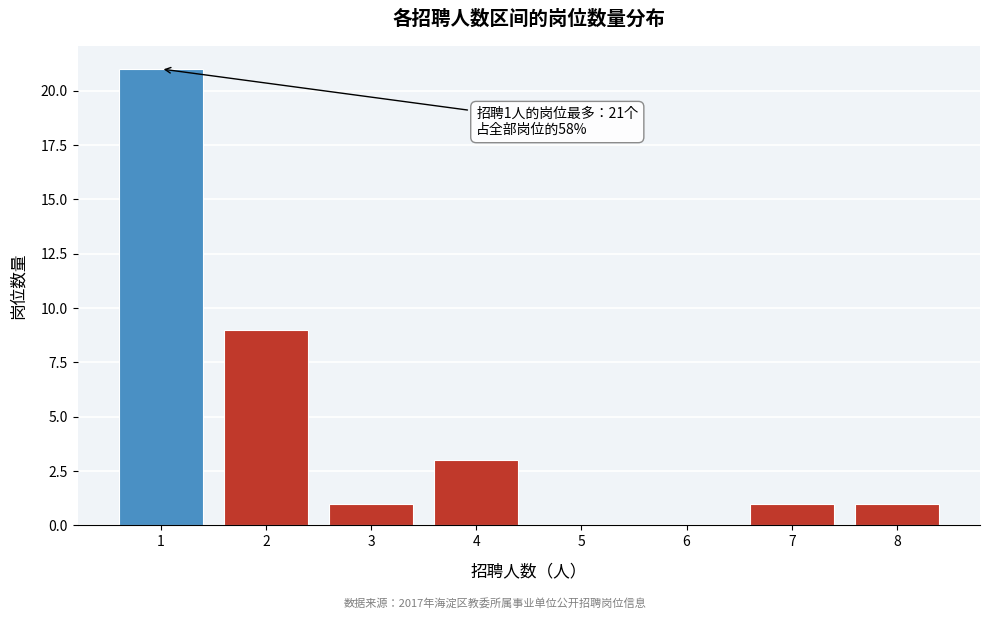

Reading left to right, transcribe all the data shown in this chart.

1=21	2=9	3=1	4=3	5=0	6=0	7=1	8=1